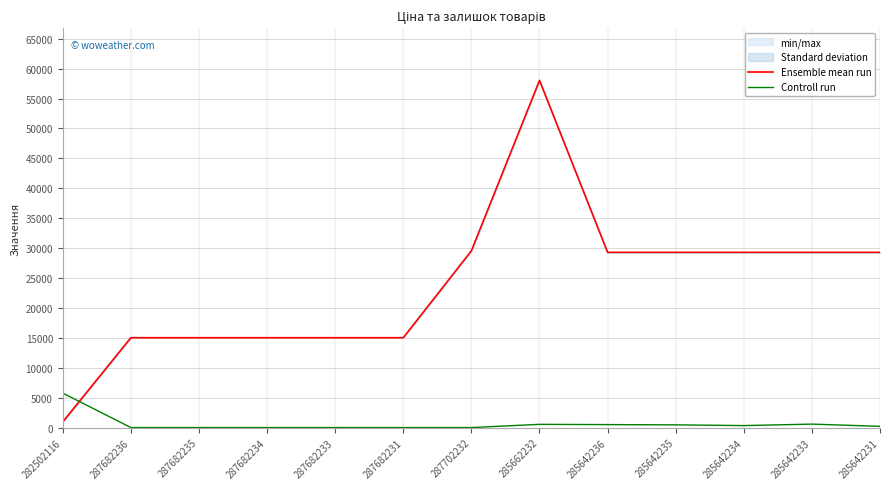

Which series has the widest spread of values?

Ensemble mean run